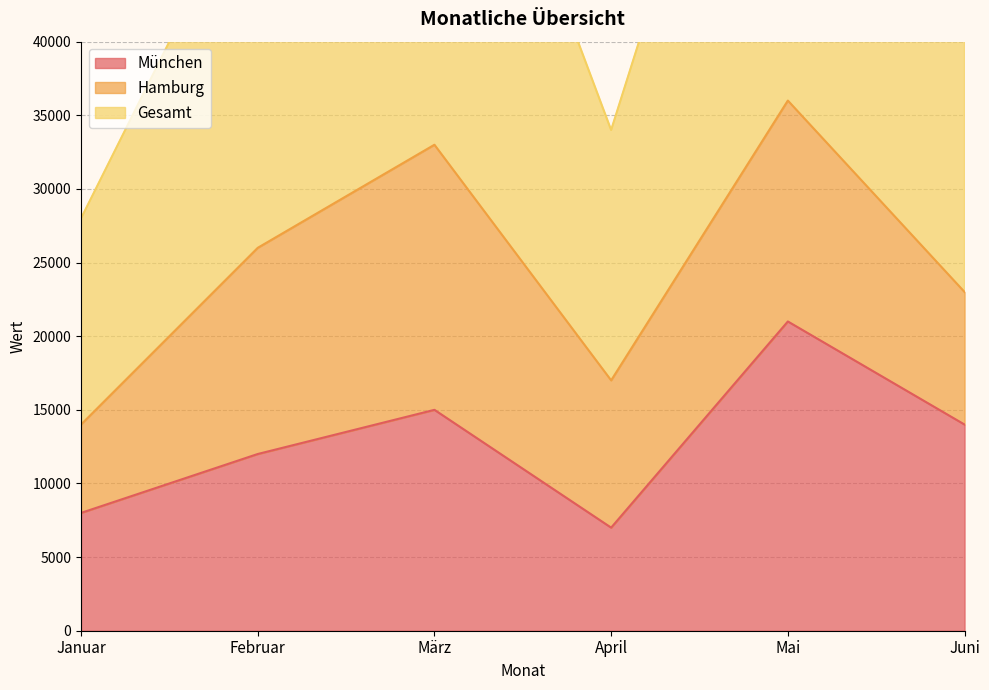

List the labels in order of München value, smallest first.

April, Januar, Februar, Juni, März, Mai